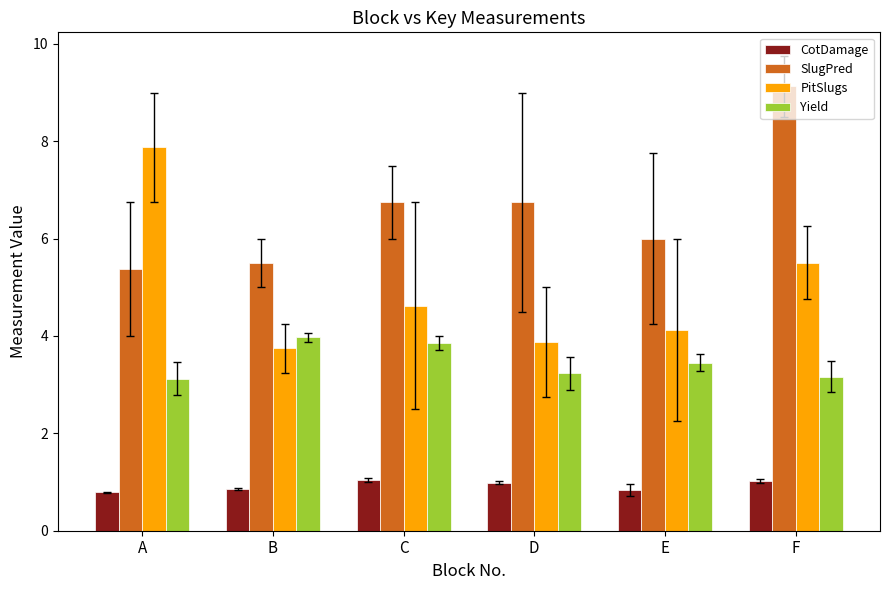

At which category is the sum across all series the highest?

F